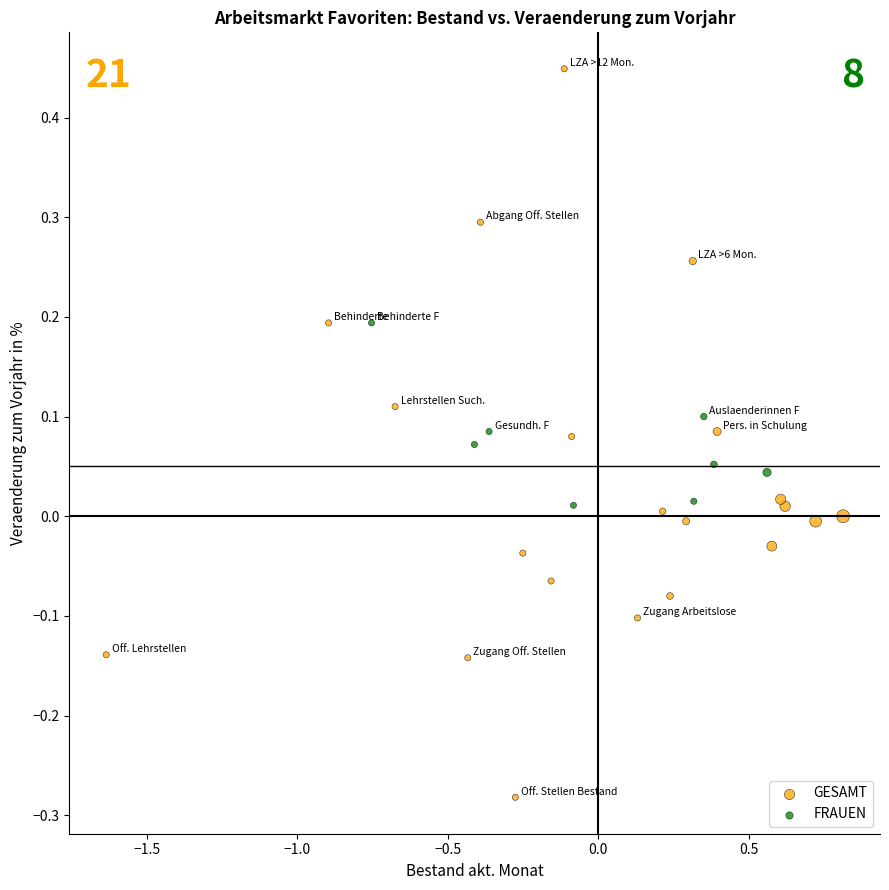

Which series has the widest spread of Y values?

GESAMT